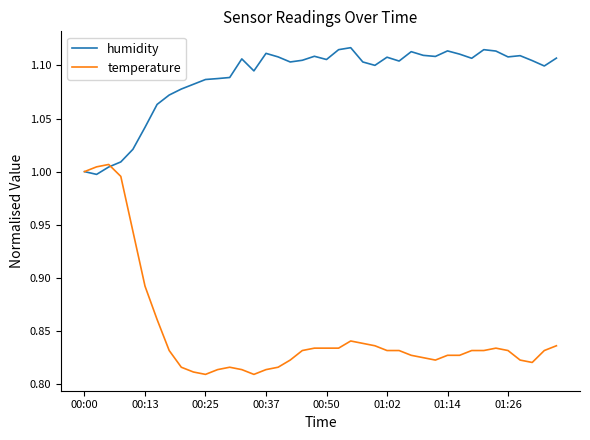

Which series has the largest total across all categories?

humidity